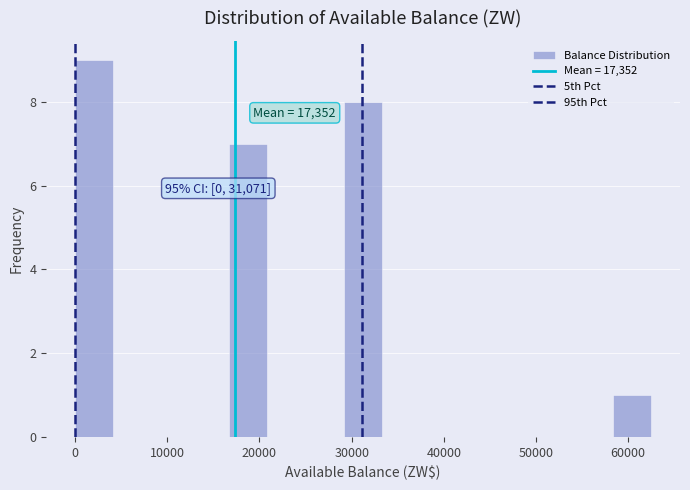

Over which range of the x-axis is the bar tallest?

0 to 4000